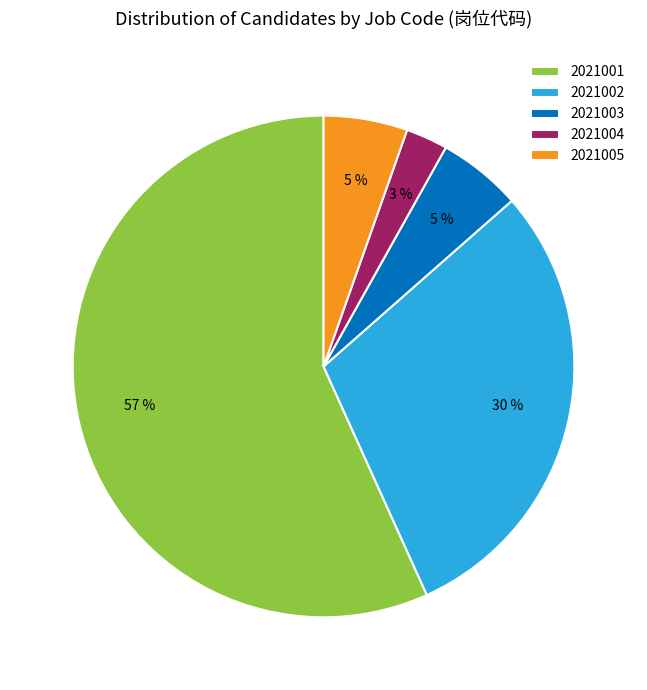

Is there a majority slice in this chart?

Yes